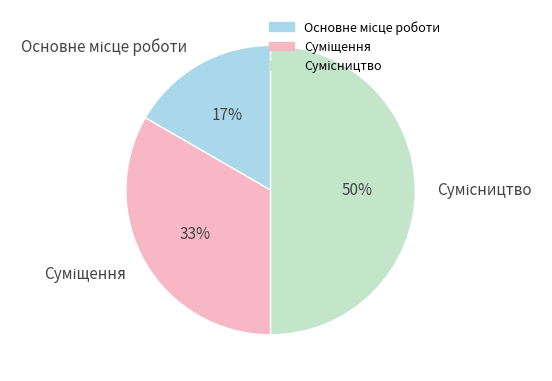

To the nearest percent, what is the difference between the largest and smallest slice percentages?

33%